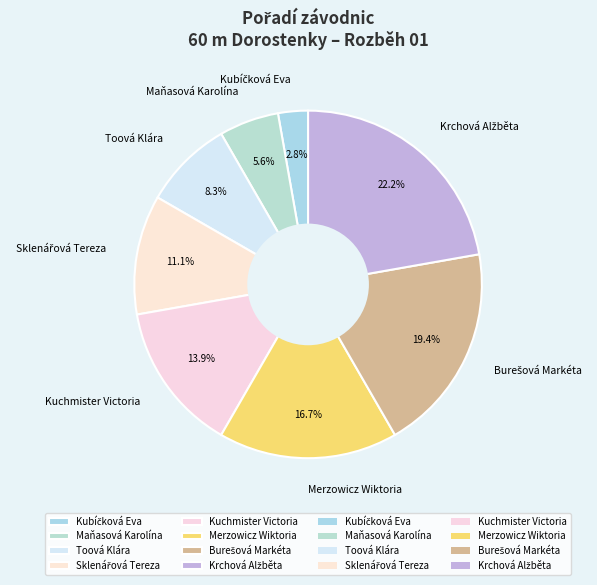

To the nearest percent, what portion does Kuchmister Victoria represent?

14%